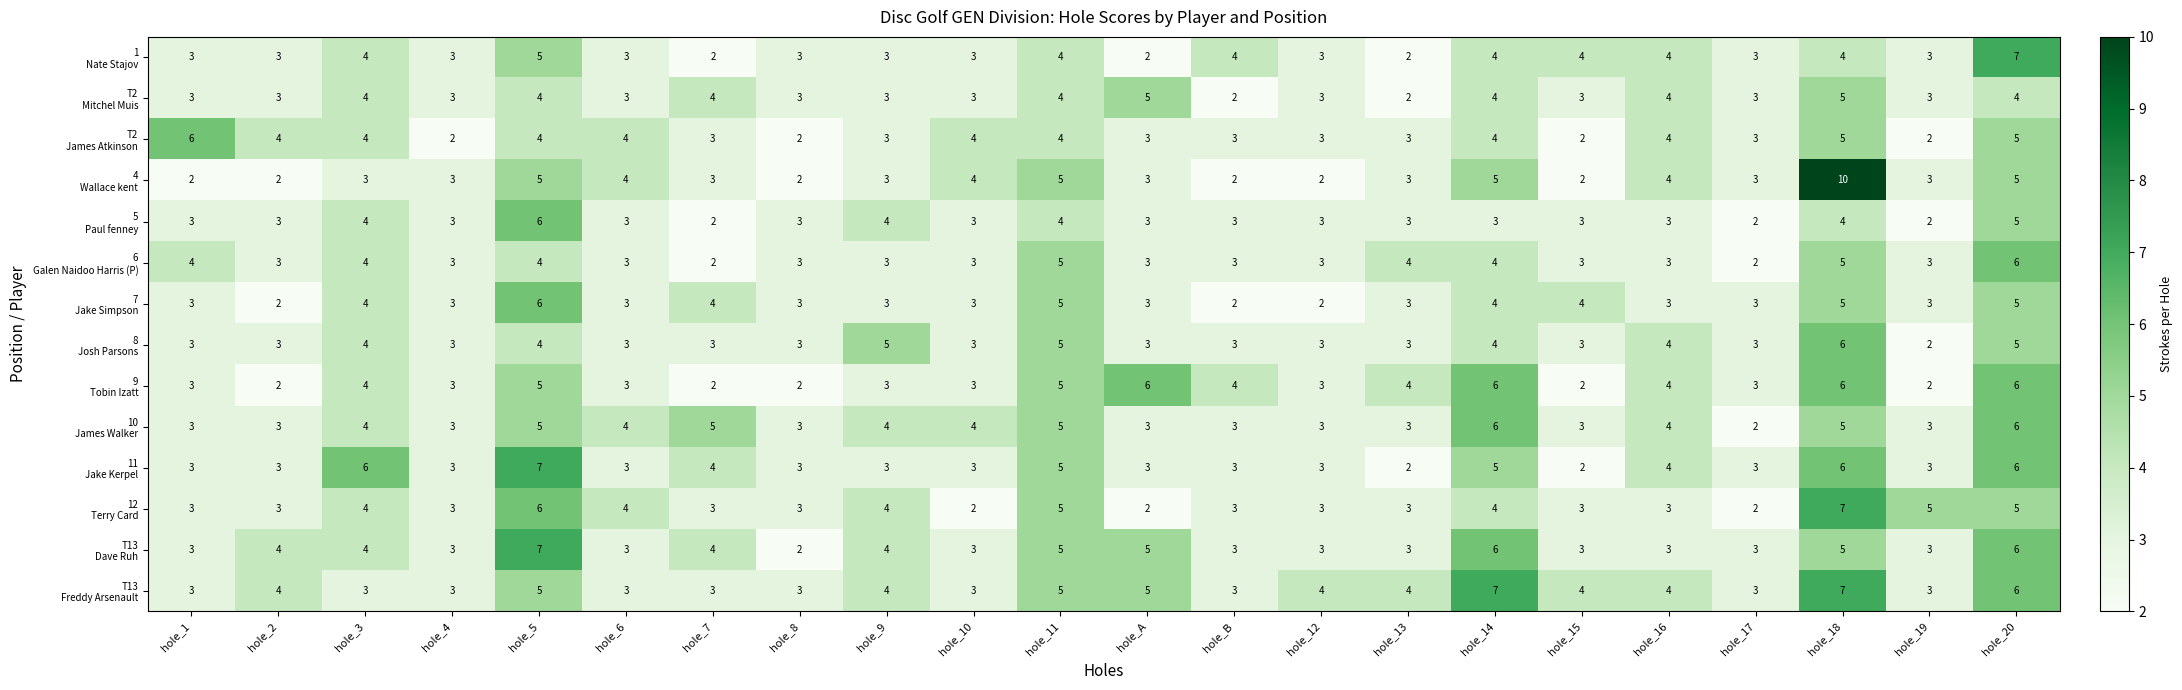

At which category is the sum across all series the highest?

hole_18